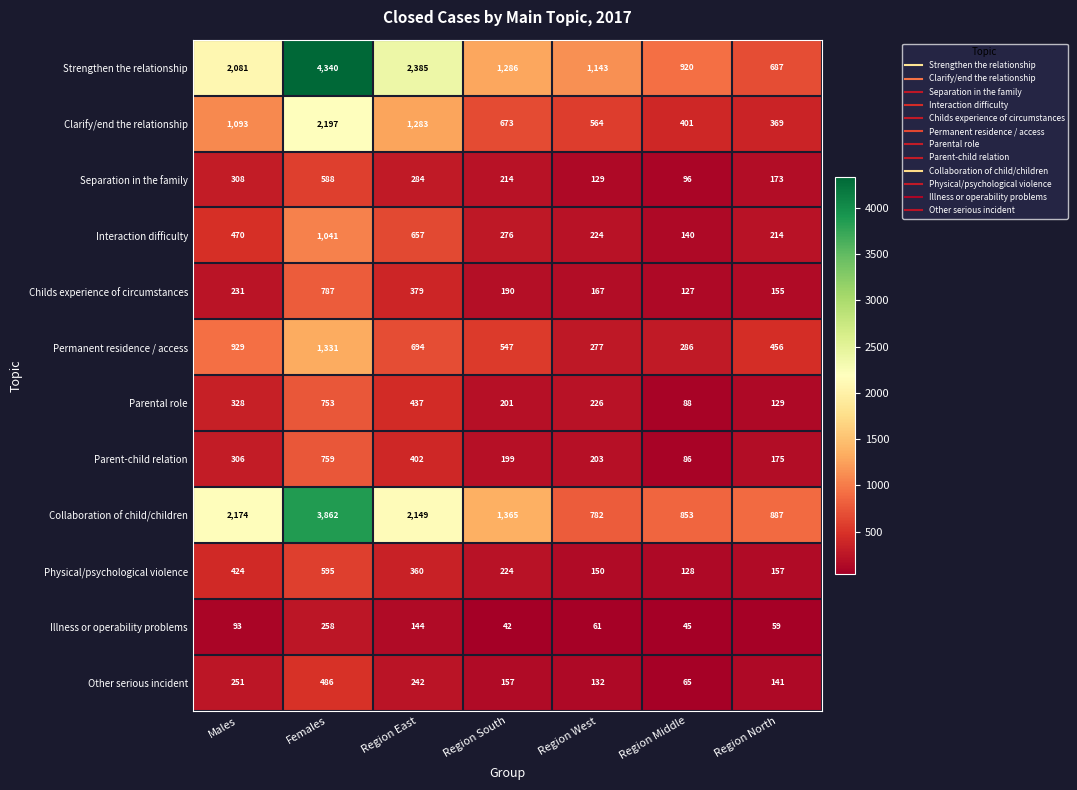

What is the difference between the second highest and minimum values in the Physical/psychological violence series?

296